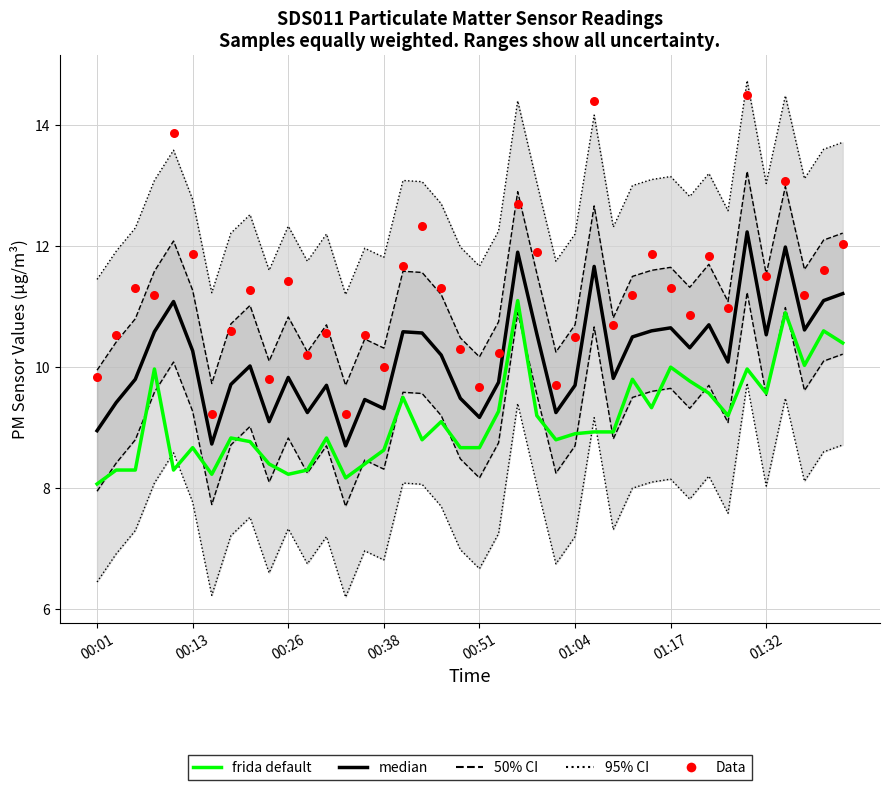

At how many categories does at least one series exceed 14?

2